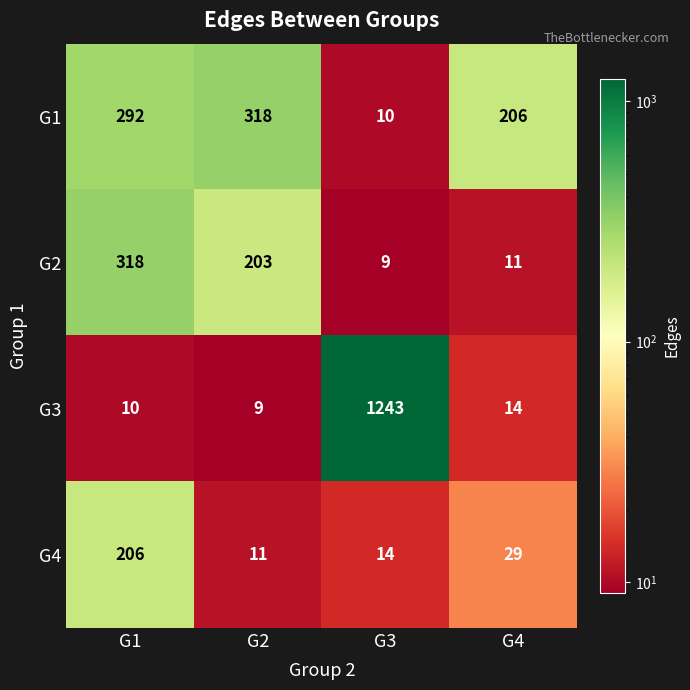

How many data points in G2 are less than 203?

2